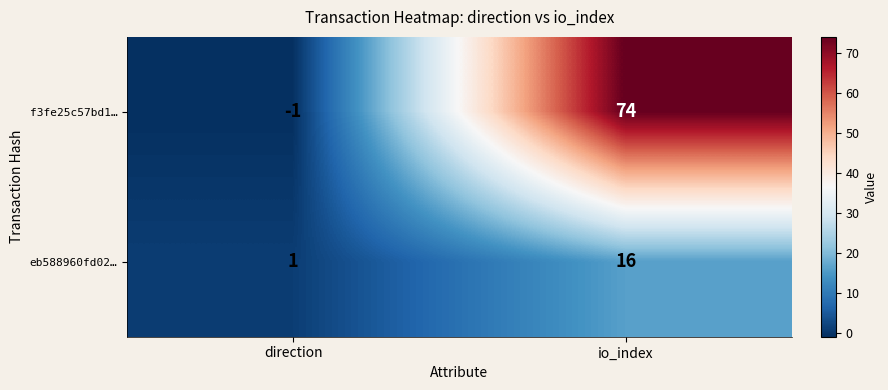

What is the spread (max minus min) of values at io_index?

58